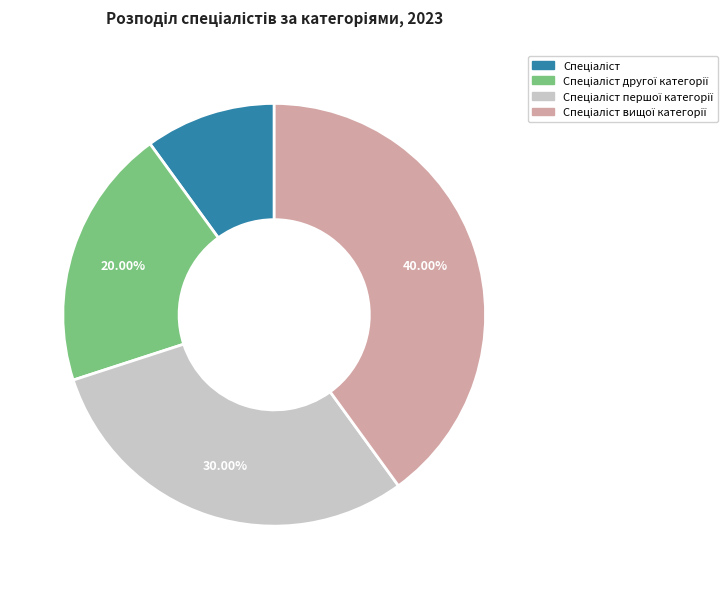

To the nearest percent, what is the difference between the largest and smallest slice percentages?

30%